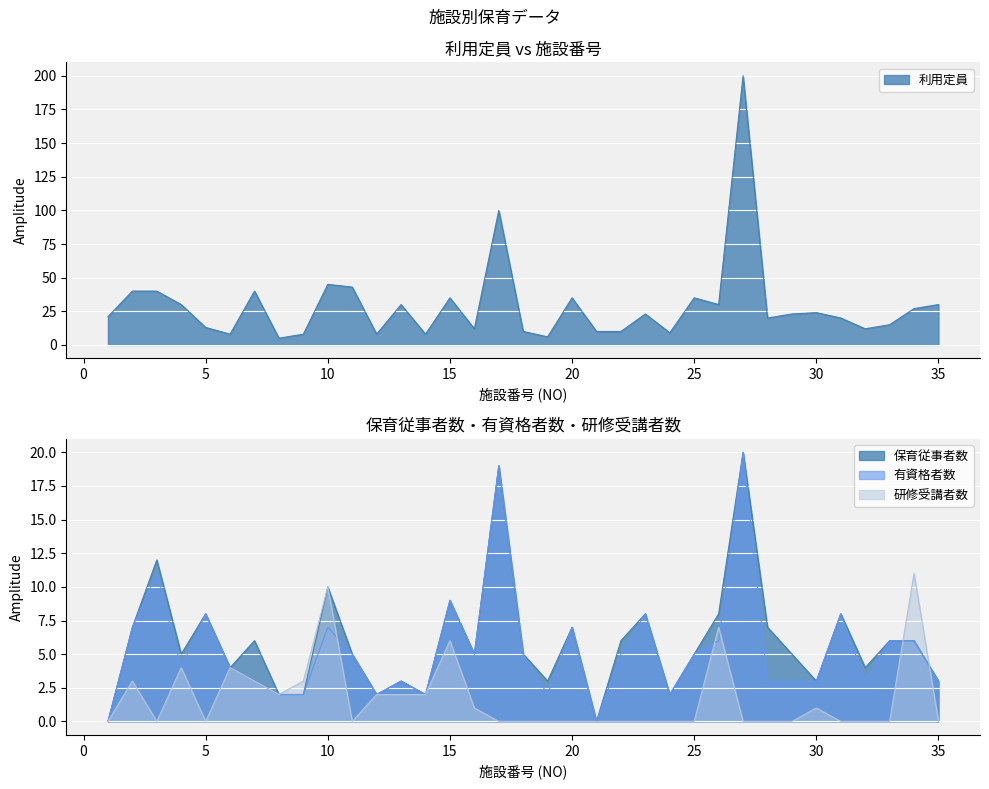

Is the value of 研修受講者数 at 17 greater than the value of 利用定員 at 14?

No